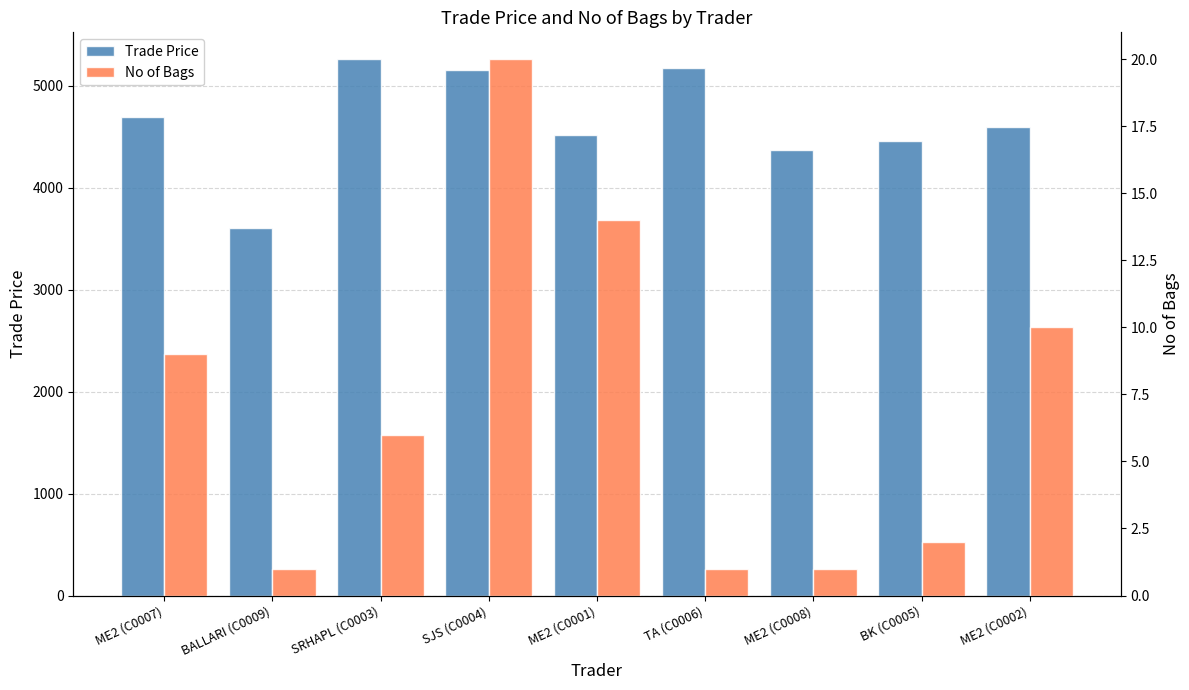

Where is No of Bags nearest to the value 10?

ME2 (C0002)